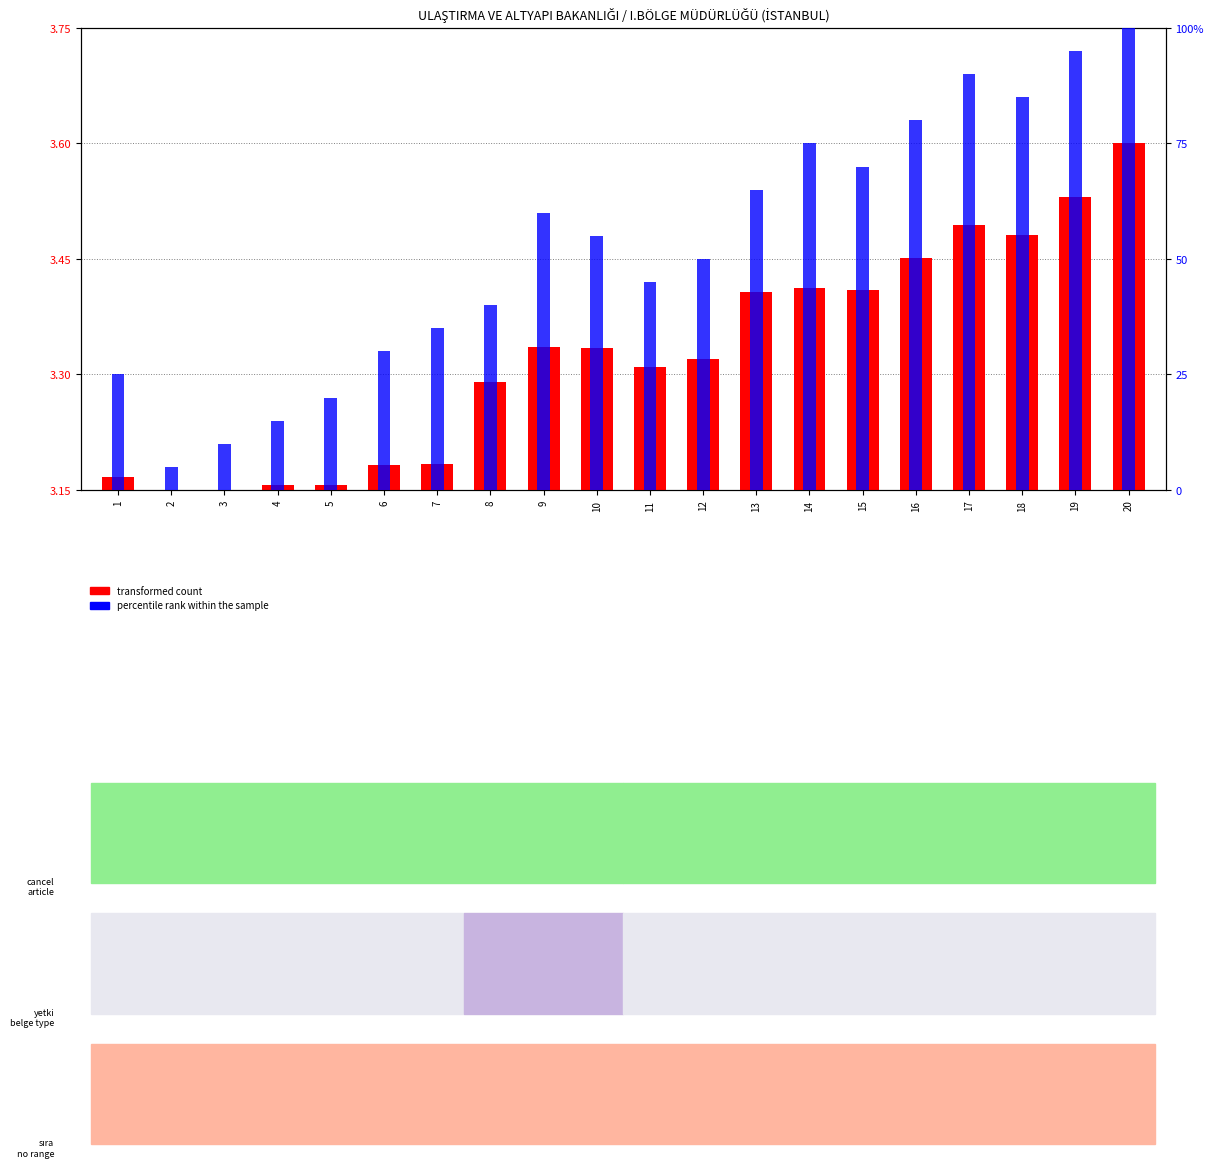

Does the chart contain stacked bars?

No